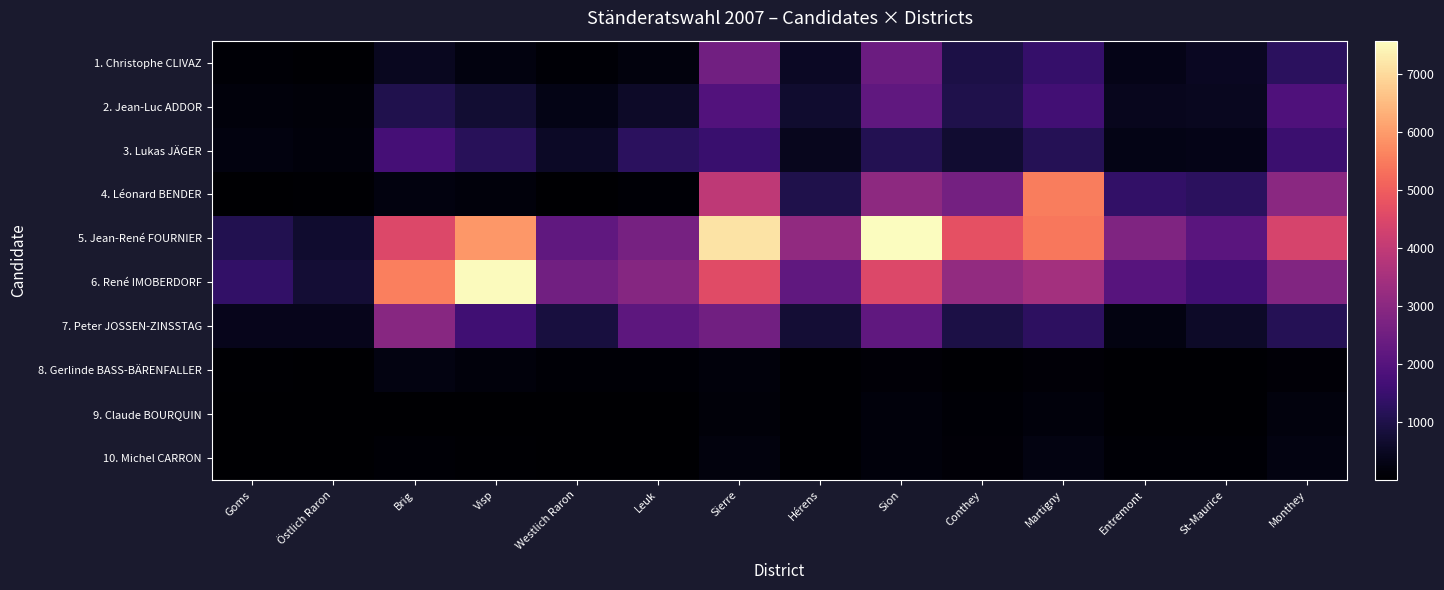

Reading left to right, list all the values displayed in this chart.

1. Christophe CLIVAZ: Goms=76	Östlich Raron=58	Brig=453	Visp=216	Westlich Raron=91	Leuk=188	Sierre=2541	Hérens=528	Sion=2408	Conthey=953	Martigny=1436	Entremont=341	St-Maurice=484	Monthey=1254
2. Jean-Luc ADDOR: Goms=170	Östlich Raron=128	Brig=1048	Visp=736	Westlich Raron=314	Leuk=590	Sierre=1950	Hérens=657	Sion=2211	Conthey=1033	Martigny=1653	Entremont=443	St-Maurice=456	Monthey=1885
3. Lukas JÄGER: Goms=227	Östlich Raron=176	Brig=1693	Visp=1214	Westlich Raron=551	Leuk=1250	Sierre=1510	Hérens=446	Sion=1103	Conthey=712	Martigny=1150	Entremont=329	St-Maurice=357	Monthey=1539
4. Léonard BENDER: Goms=30	Östlich Raron=43	Brig=219	Visp=161	Westlich Raron=21	Leuk=78	Sierre=3947	Hérens=1031	Sion=3077	Conthey=2601	Martigny=5530	Entremont=1393	St-Maurice=1261	Monthey=2997
5. Jean-René FOURNIER: Goms=1095	Östlich Raron=662	Brig=4518	Visp=5929	Westlich Raron=2202	Leuk=2639	Sierre=7145	Hérens=3138	Sion=7583	Conthey=4717	Martigny=5424	Entremont=2807	St-Maurice=2089	Monthey=4404
6. René IMOBERDORF: Goms=1370	Östlich Raron=755	Brig=5545	Visp=7530	Westlich Raron=2536	Leuk=2915	Sierre=4596	Hérens=2213	Sion=4533	Conthey=3147	Martigny=3467	Entremont=2032	St-Maurice=1612	Monthey=2841
7. Peter JOSSEN-ZINSSTAG: Goms=402	Östlich Raron=391	Brig=2956	Visp=1609	Westlich Raron=872	Leuk=2151	Sierre=2539	Hérens=750	Sion=2199	Conthey=974	Martigny=1306	Entremont=251	St-Maurice=579	Monthey=1149
8. Gerlinde BASS-BÄRENFALLER: Goms=36	Östlich Raron=26	Brig=246	Visp=173	Westlich Raron=65	Leuk=84	Sierre=175	Hérens=35	Sion=114	Conthey=57	Martigny=120	Entremont=41	St-Maurice=47	Monthey=115
9. Claude BOURQUIN: Goms=7	Östlich Raron=5	Brig=33	Visp=21	Westlich Raron=8	Leuk=8	Sierre=130	Hérens=40	Sion=164	Conthey=80	Martigny=161	Entremont=59	St-Maurice=58	Monthey=187
10. Michel CARRON: Goms=11	Östlich Raron=10	Brig=77	Visp=46	Westlich Raron=13	Leuk=24	Sierre=203	Hérens=62	Sion=176	Conthey=113	Martigny=250	Entremont=76	St-Maurice=68	Monthey=253